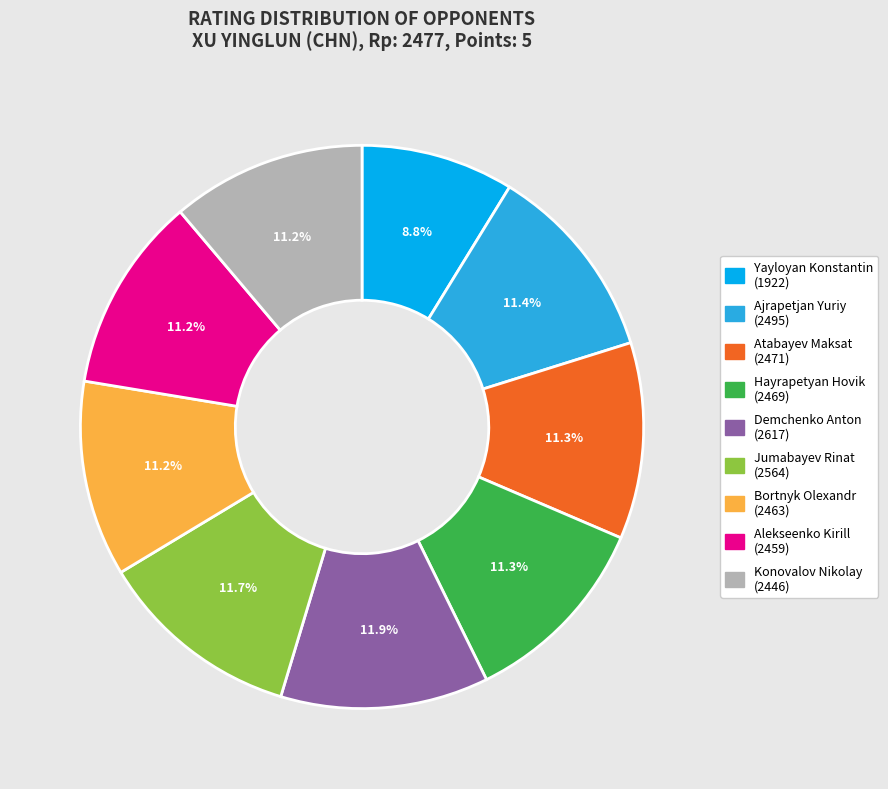

Does any single category account for the majority?

No